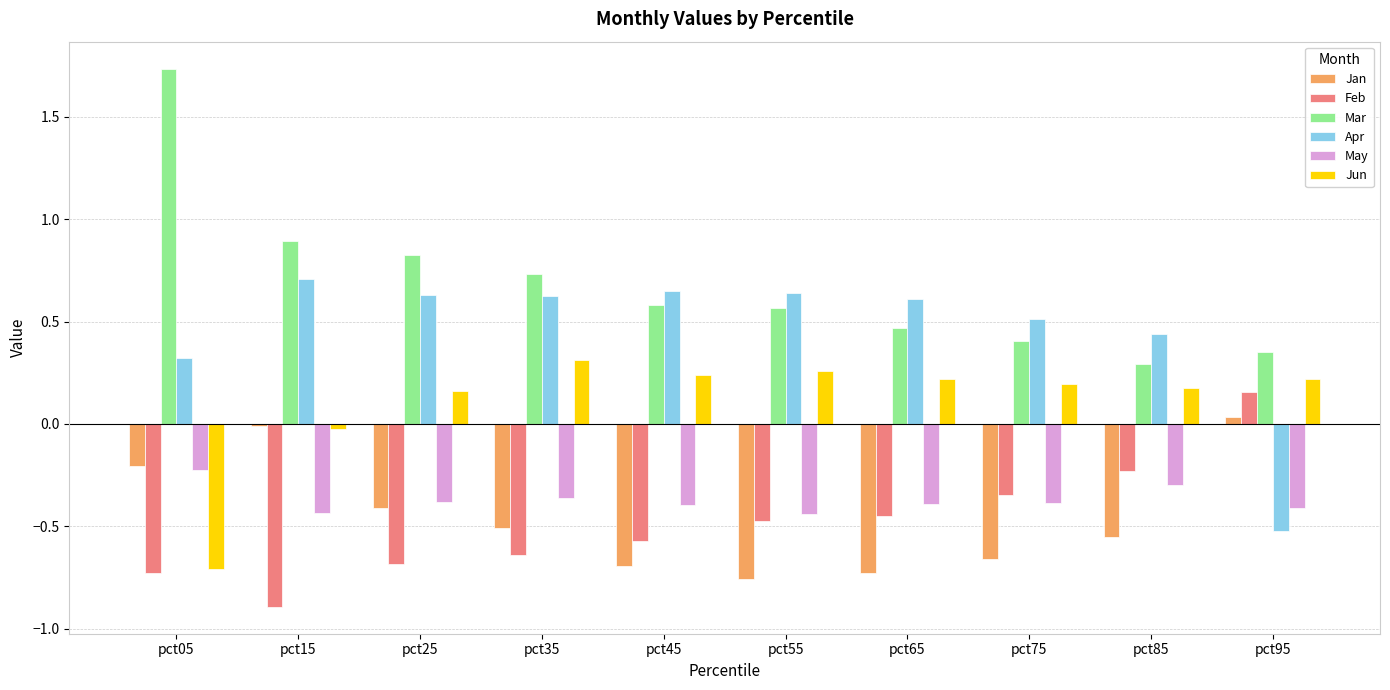

What is the minimum value shown in the chart?

-0.9